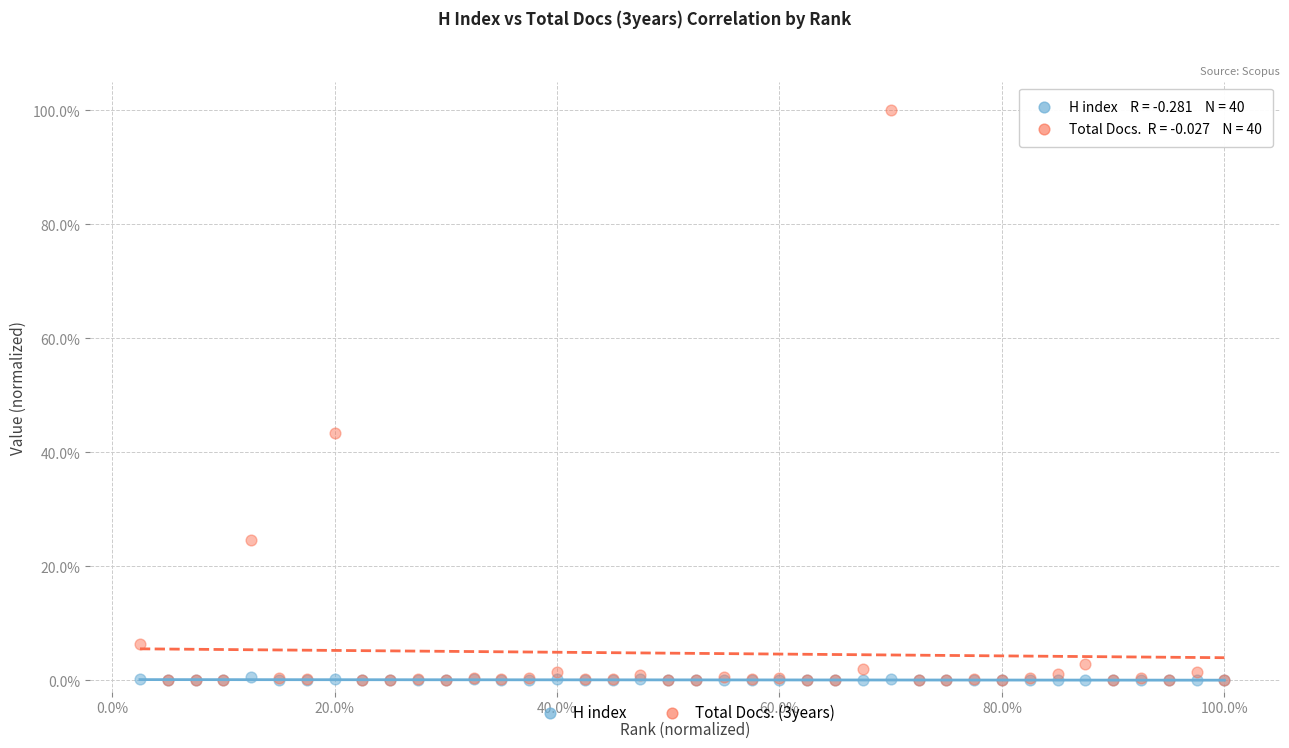

Which series has the largest Y range (max minus min)?

Total Docs. (3years)